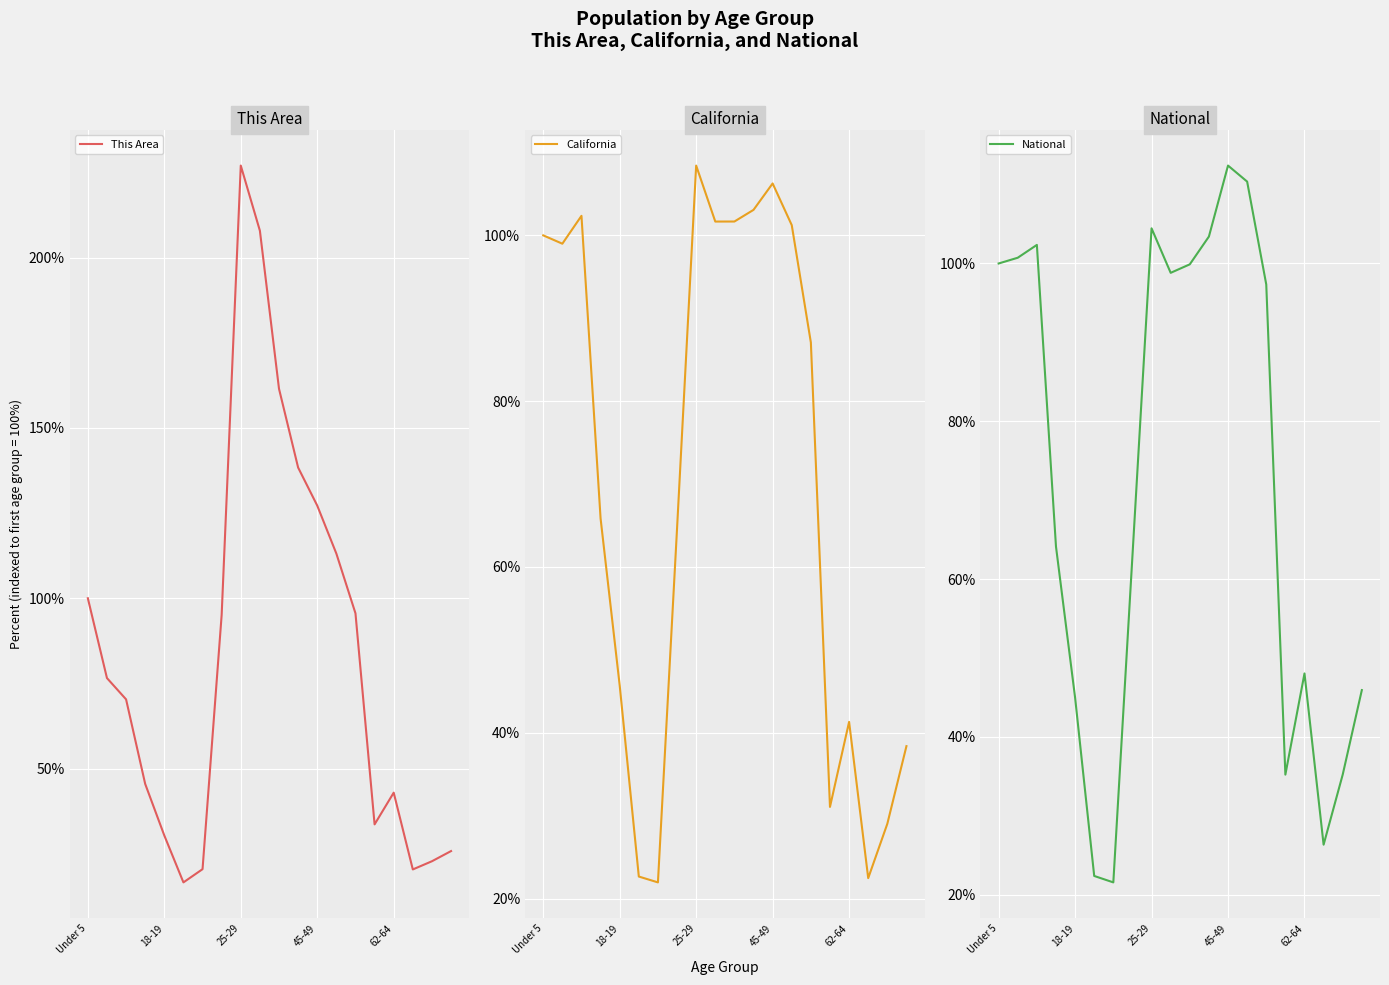

The This Area series shows 100.0 at Under 5. True or false?

True